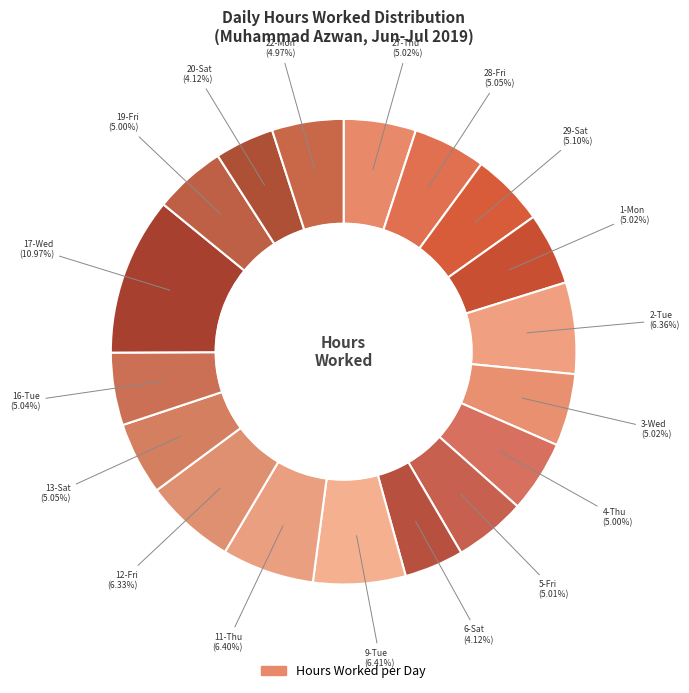

To the nearest percent, what is the average slice percentage?

6%